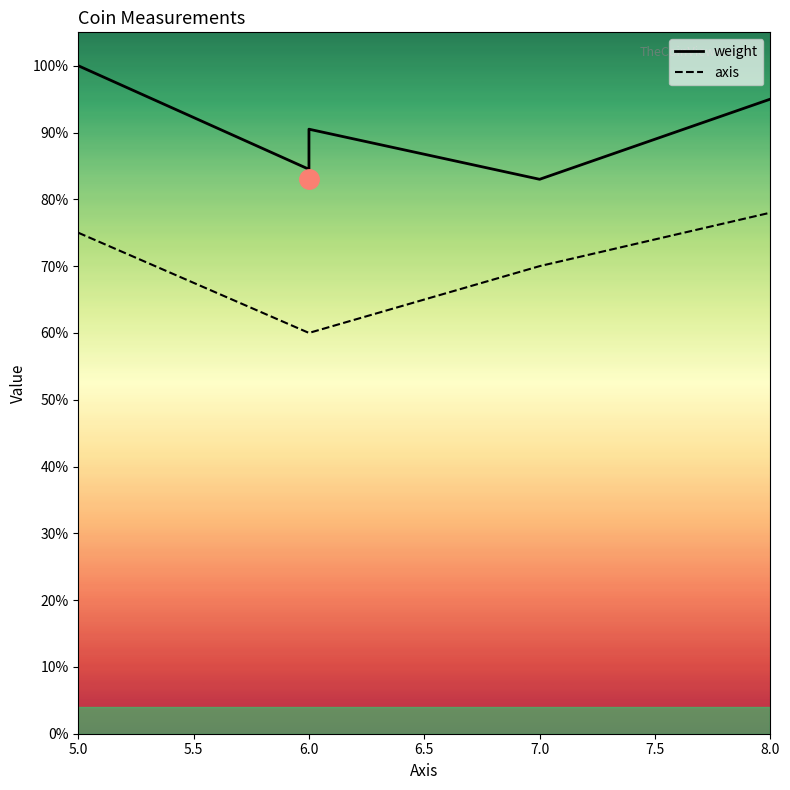

Is it true that axis equals 4.7 at 7.0?

False